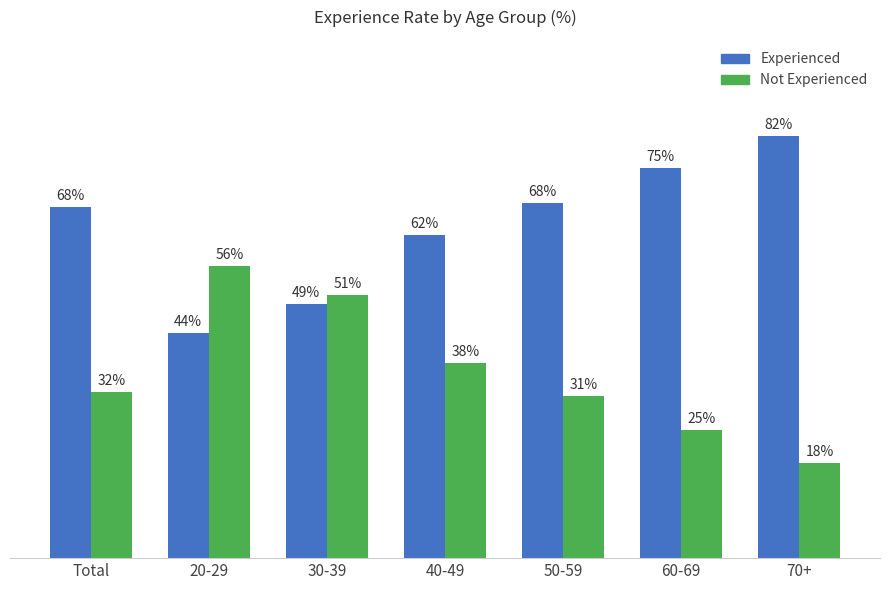

Reading left to right, transcribe all the data shown in this chart.

Experienced: 67.8	43.5	49.0	62.4	68.5	75.3	81.5
Not Experienced: 32.1	56.3	50.7	37.6	31.3	24.7	18.3